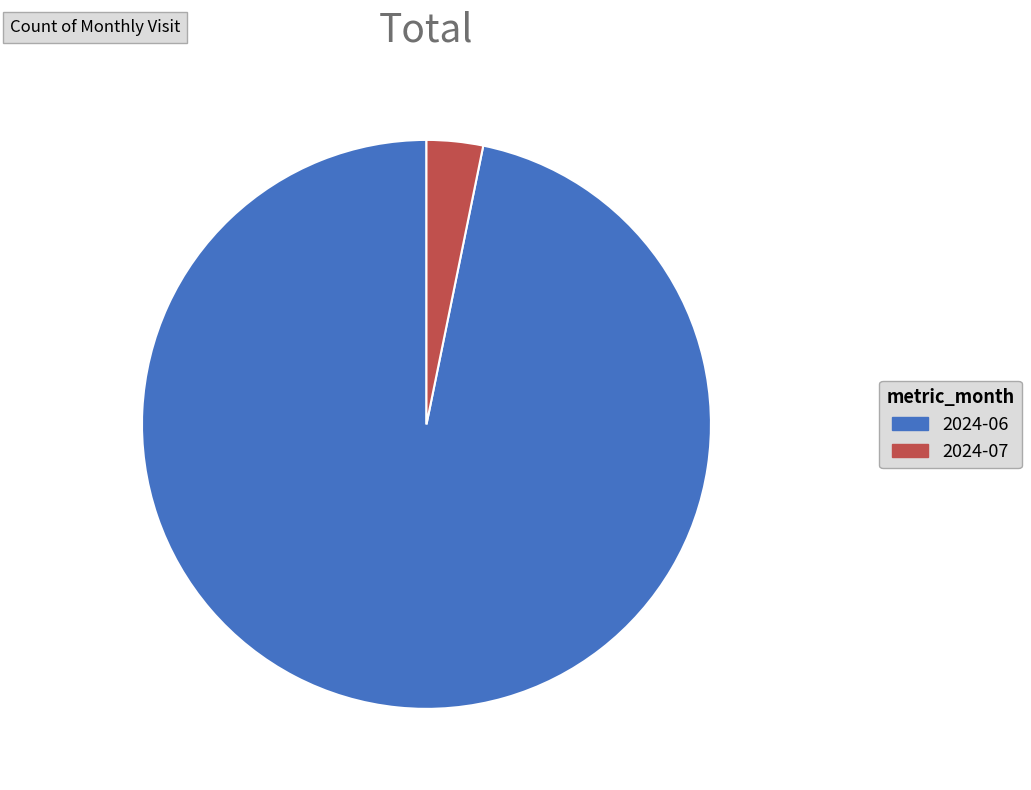

Which category has the biggest portion of the pie?

2024-06